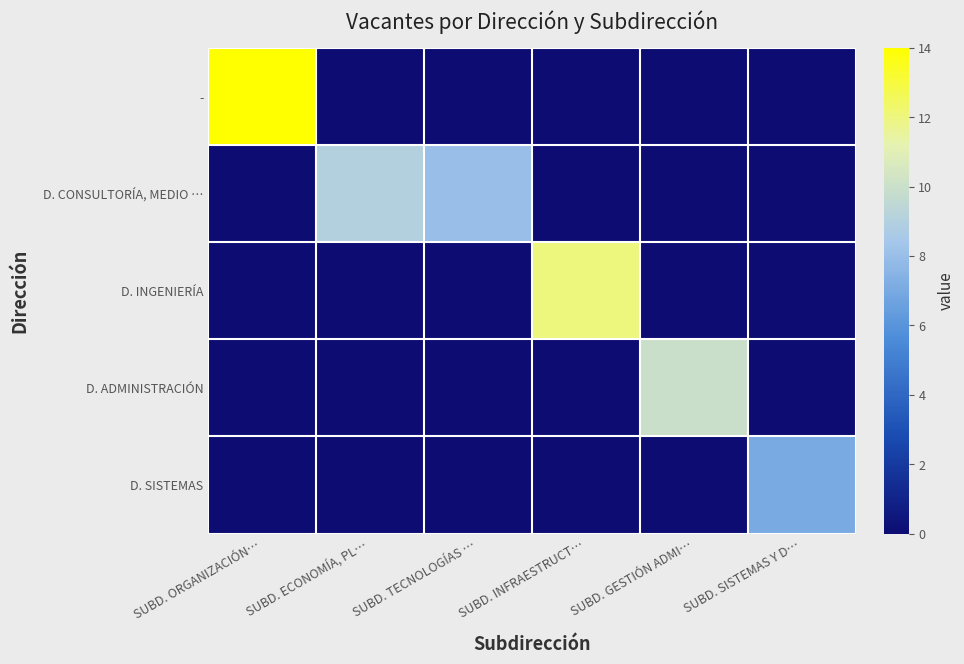

Which has a higher value, SUBD. SISTEMAS Y D… or SUBD. ECONOMÍA, PL…?

SUBD. SISTEMAS Y D…